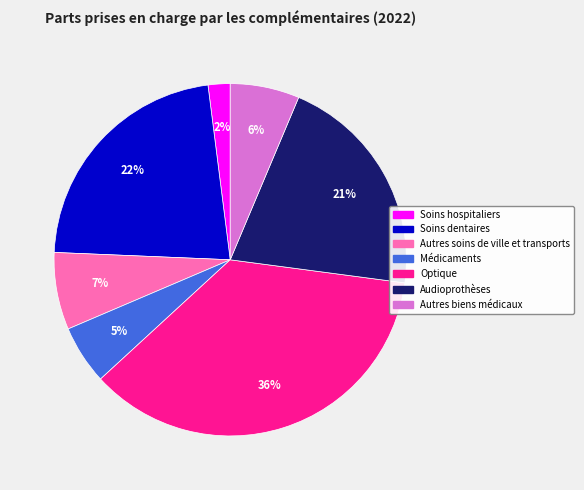

Count the number of slices in the pie.

7